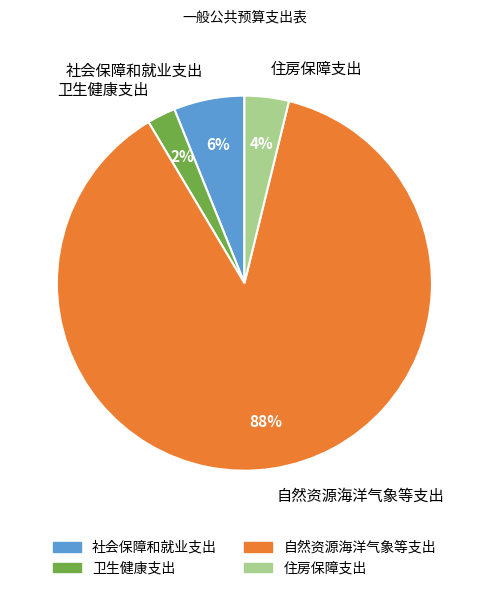

Which category has the biggest portion of the pie?

自然资源海洋气象等支出